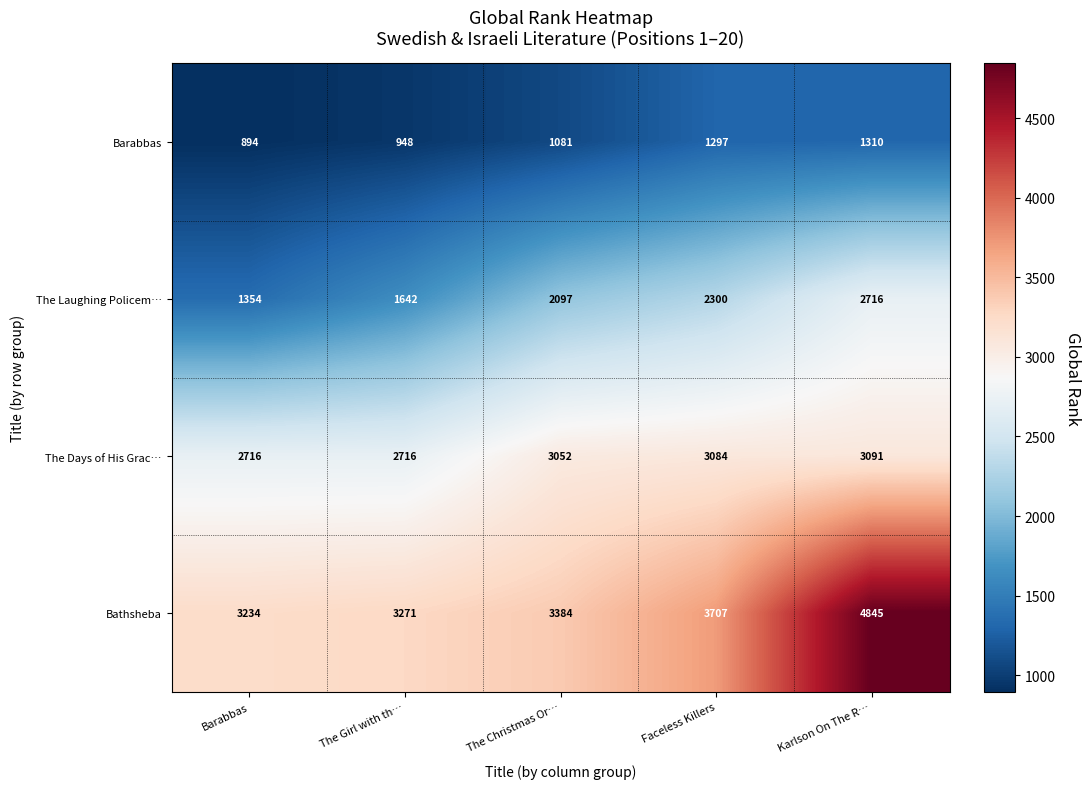

How many The Laughing Policem… values are between 1642 and 2300?

3